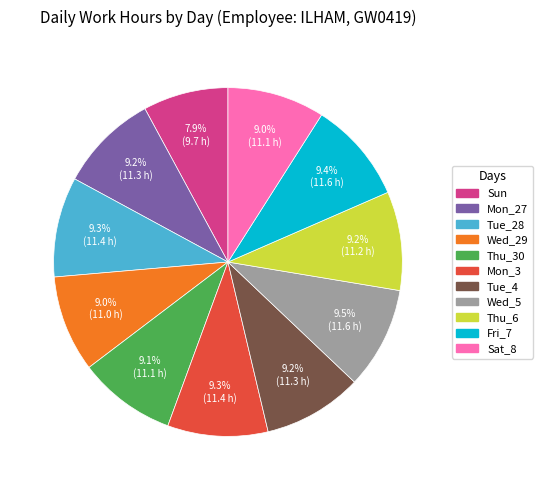

How many slices are in this pie chart?

11